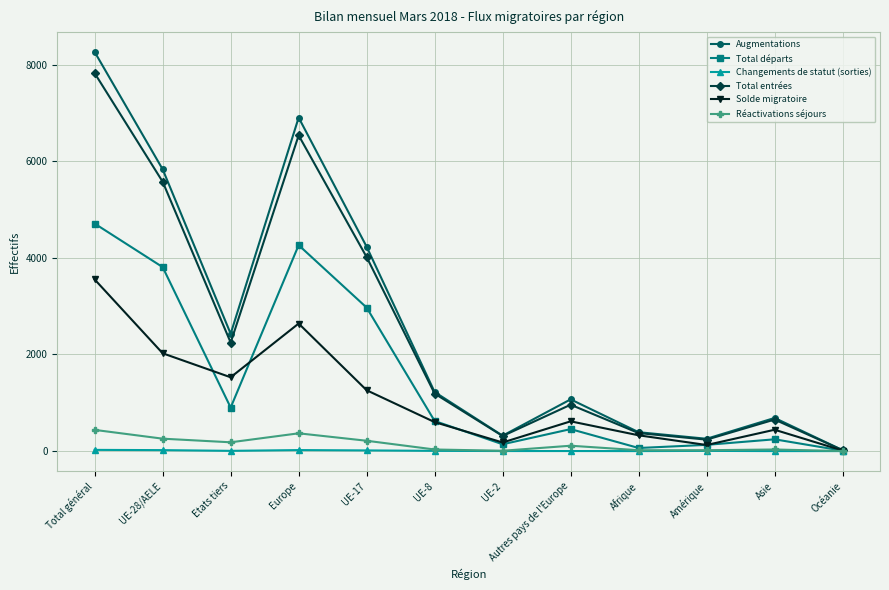

What is the total value across all series at Asie?

2058